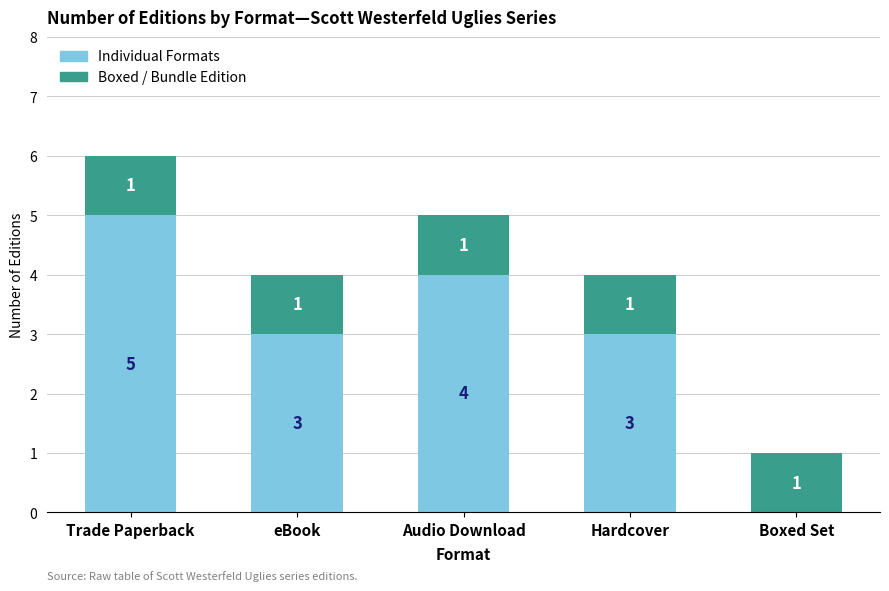

What are all the series names shown in the legend?

Individual Formats, Boxed / Bundle Edition